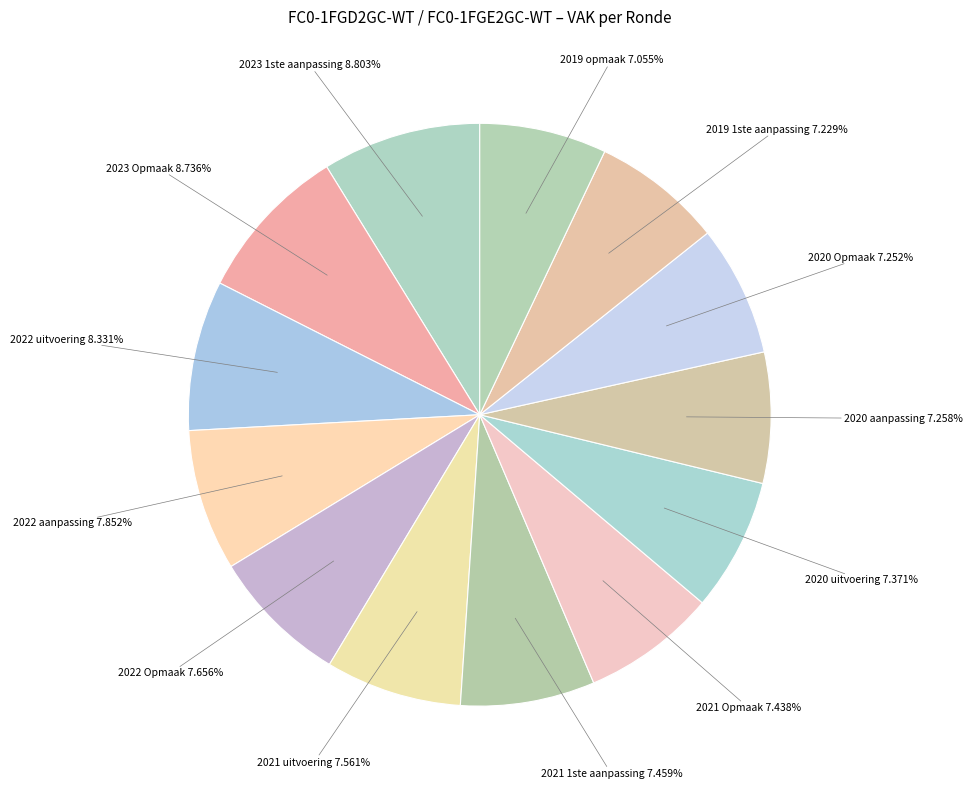

Is it true that 2019 opmaak is 1% of the pie?

False